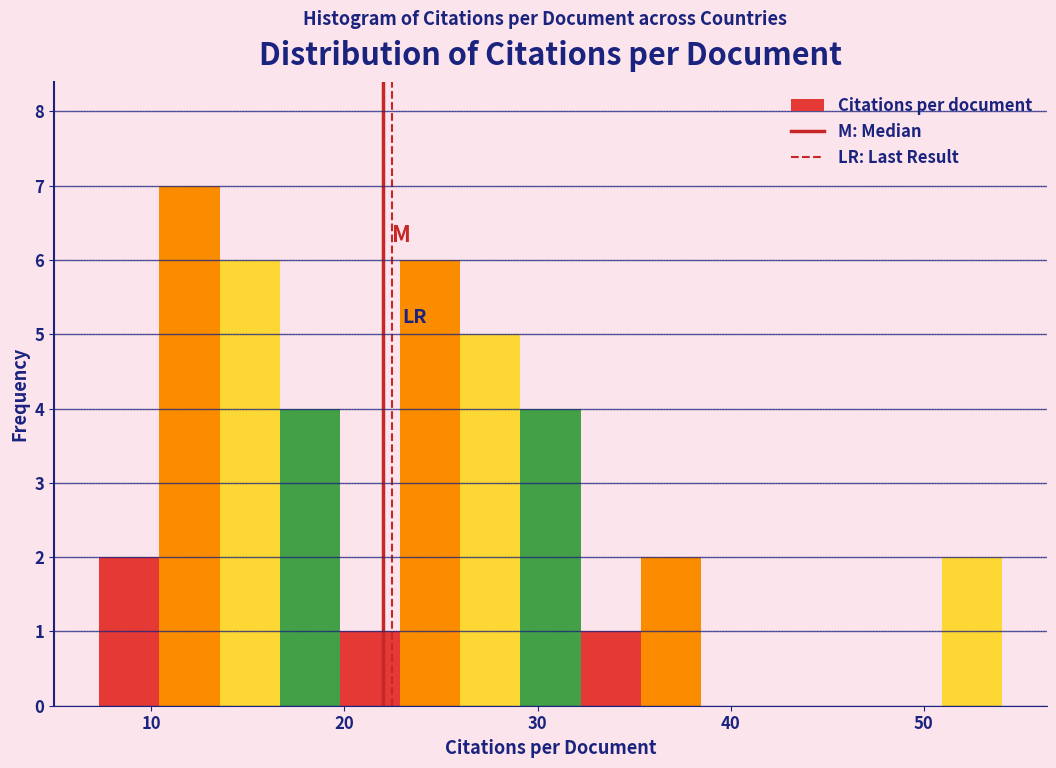

Around what value on the x-axis is the tallest bar? Give the approximate position of its centre, as read against the axis.

12